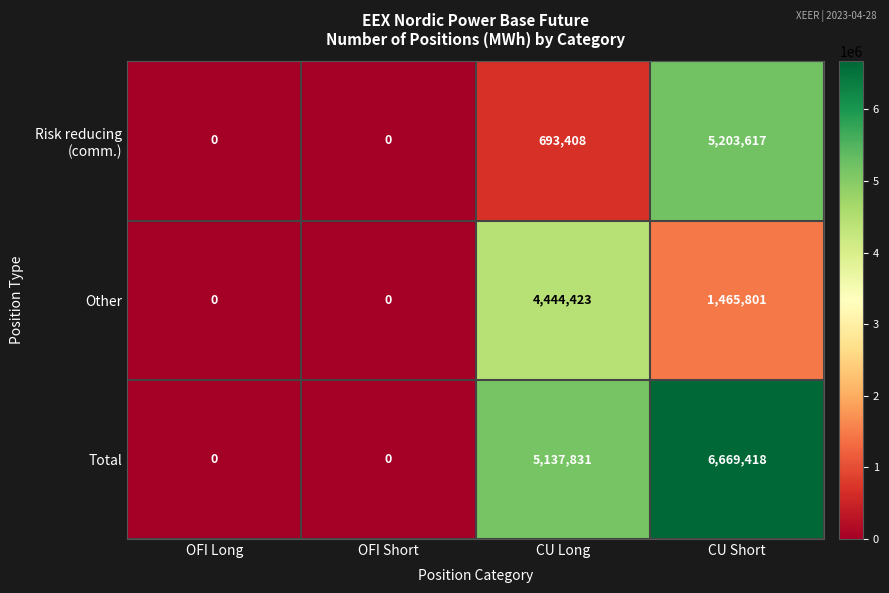

At how many categories does at least one series exceed 1122340?

2